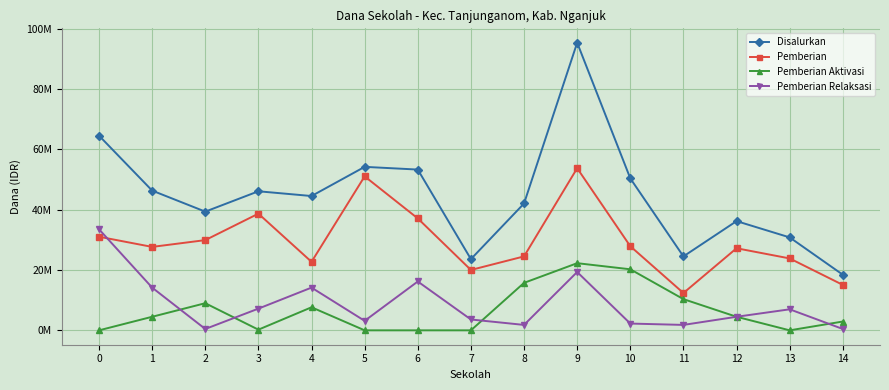

Does the chart have visible grid lines?

Yes